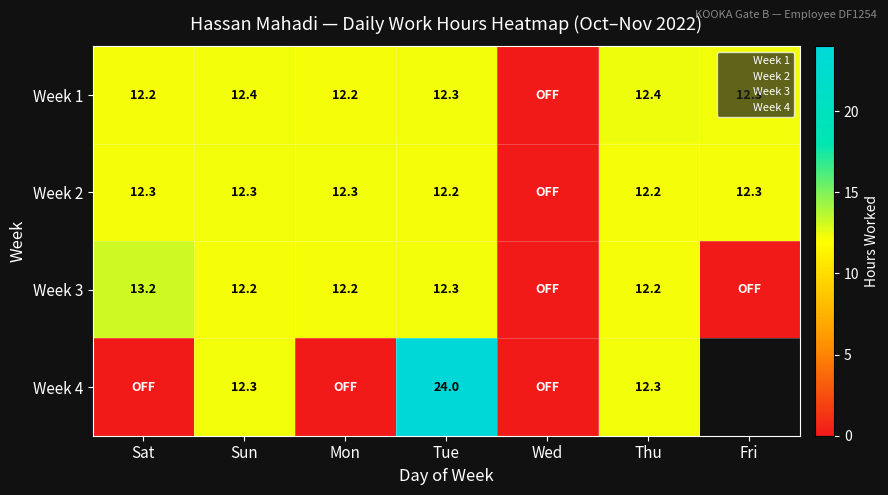

Is the value of Week 1 at Sun greater than the value of Week 3 at Mon?

Yes